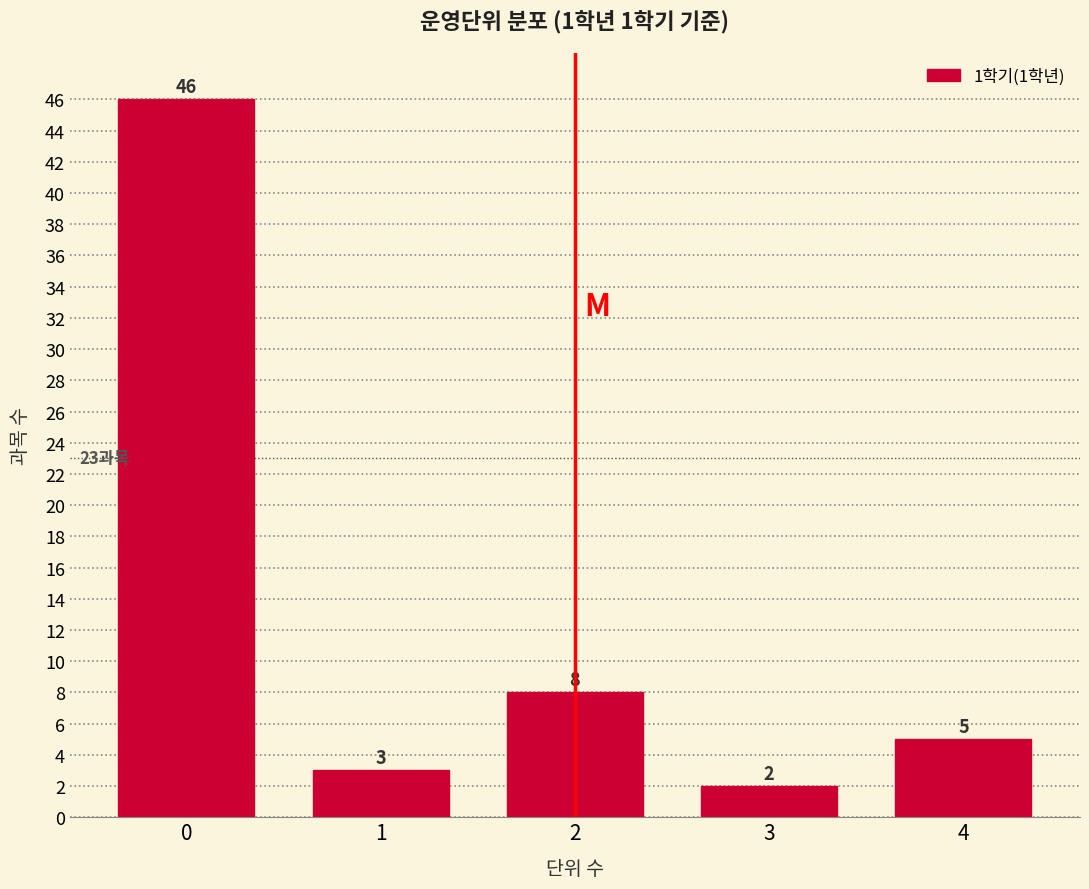

Reading right to left, list all the values displayed in this chart.

5	2	8	3	46